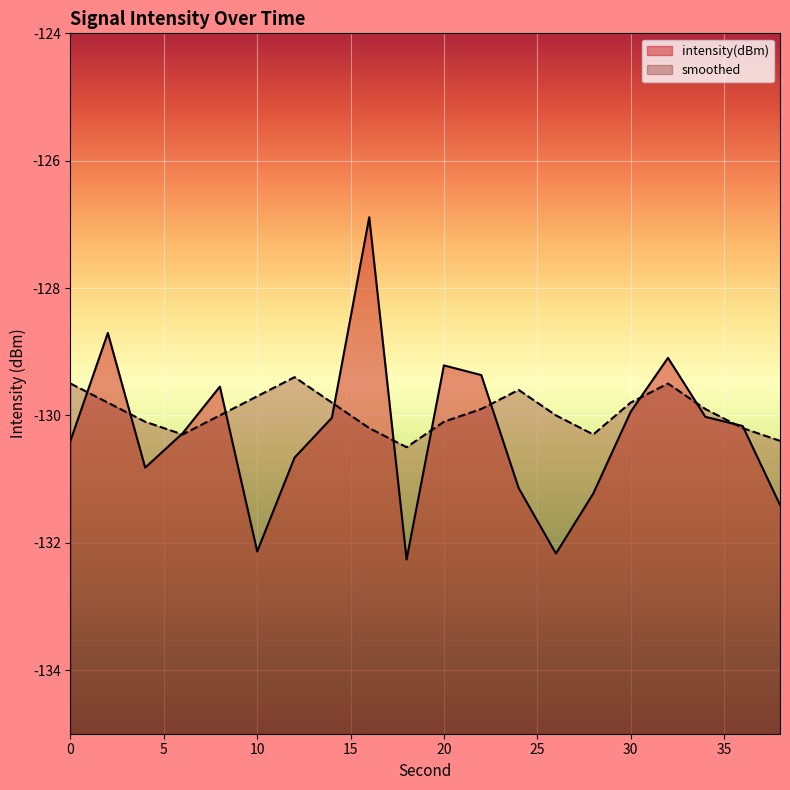

True or false: intensity(dBm) has more than 0 interior local peaks.

True